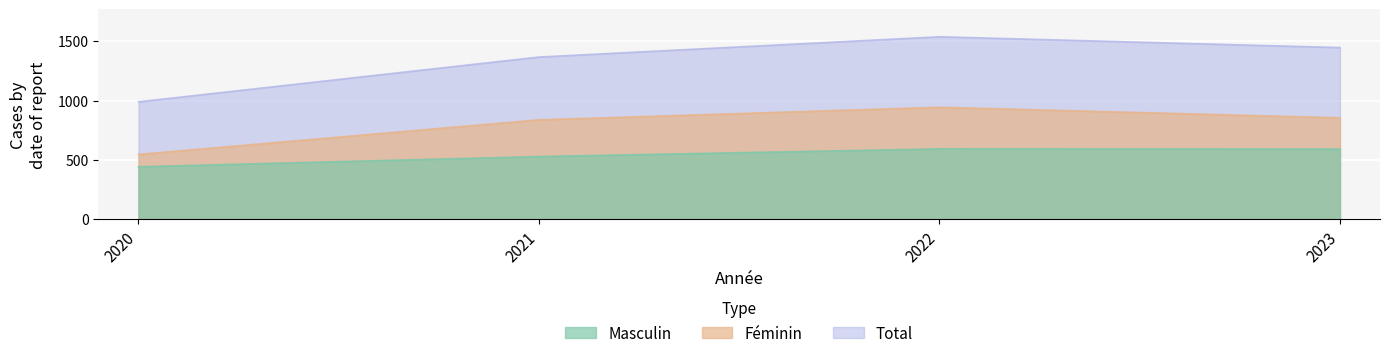

Read the Féminin value at 2022.

944.2